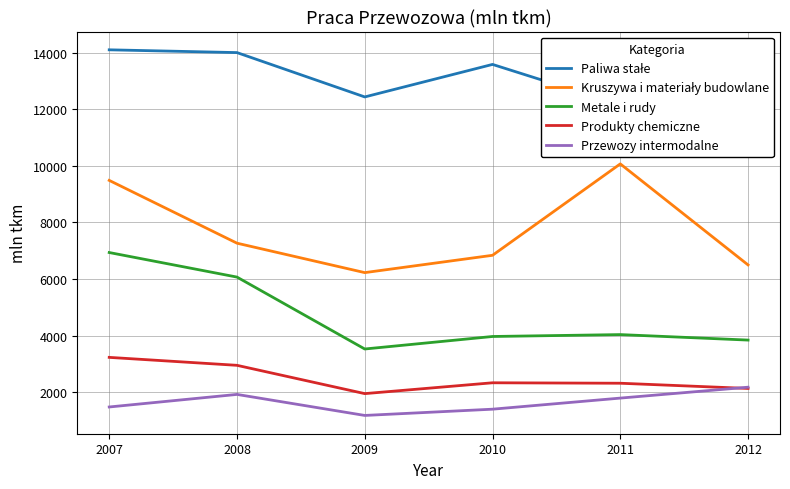

Rank the series by their maximum value, from lowest to highest.

Przewozy intermodalne, Produkty chemiczne, Metale i rudy, Kruszywa i materiały budowlane, Paliwa stałe